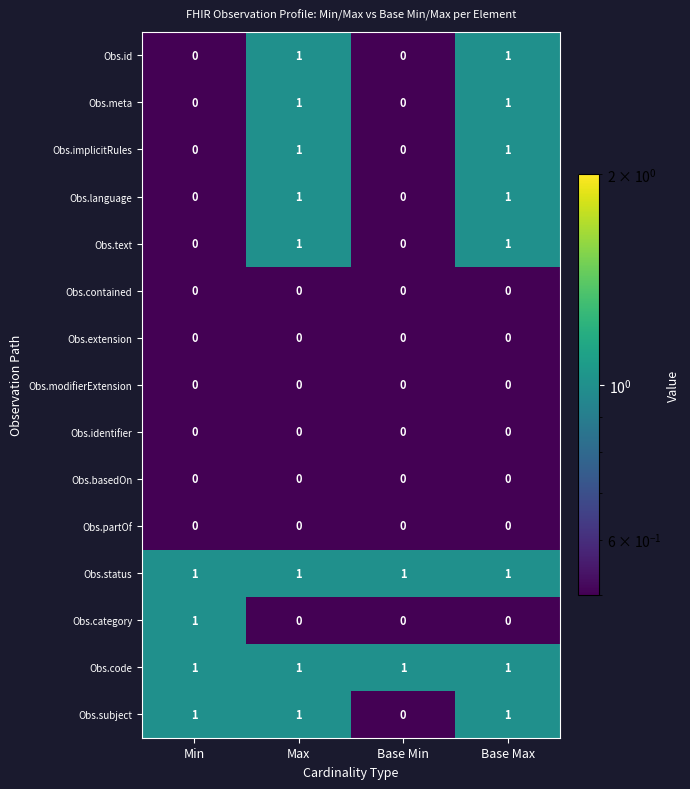

At how many categories does at least one series exceed 0?

4